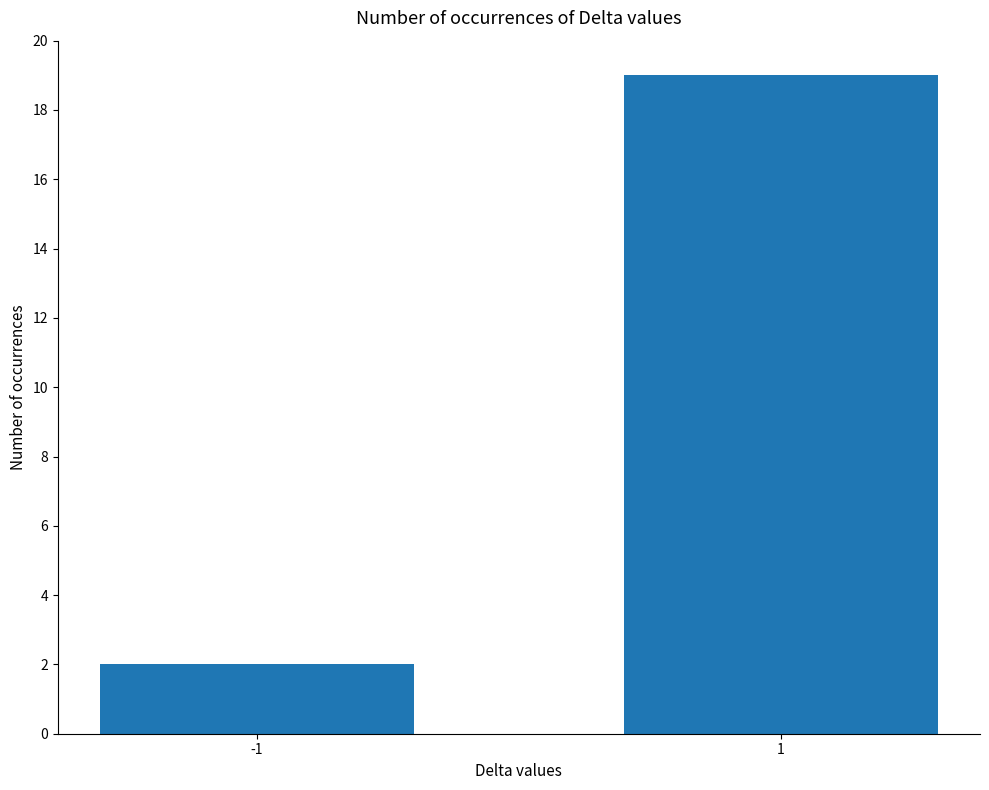

What is the change in value from -1 to 1?

+17